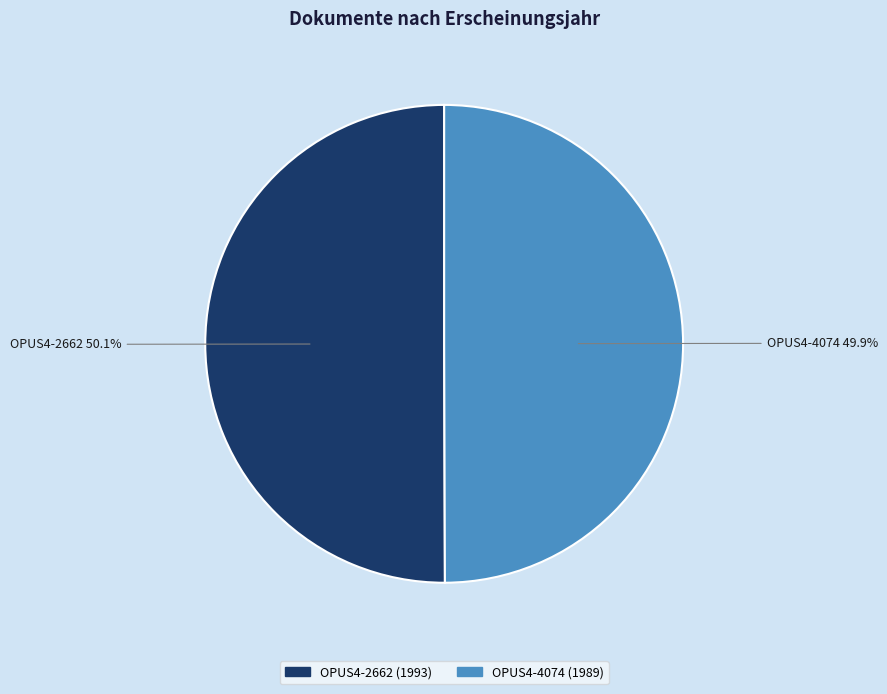

True or false: OPUS4-2662 accounts for 50% of the total.

True